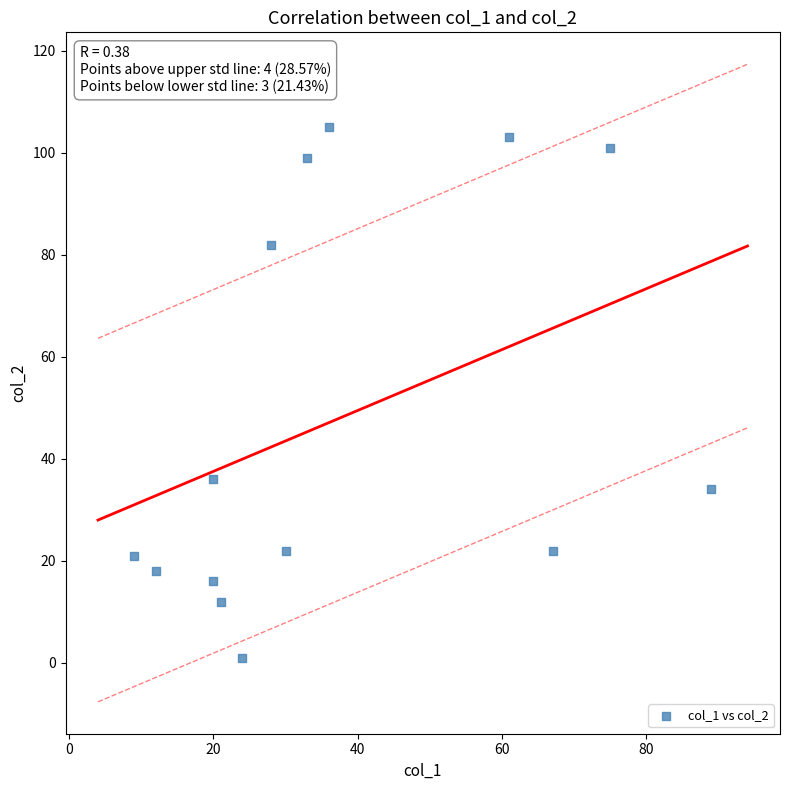

What Y value in the scatter plot is closest to 53?

36